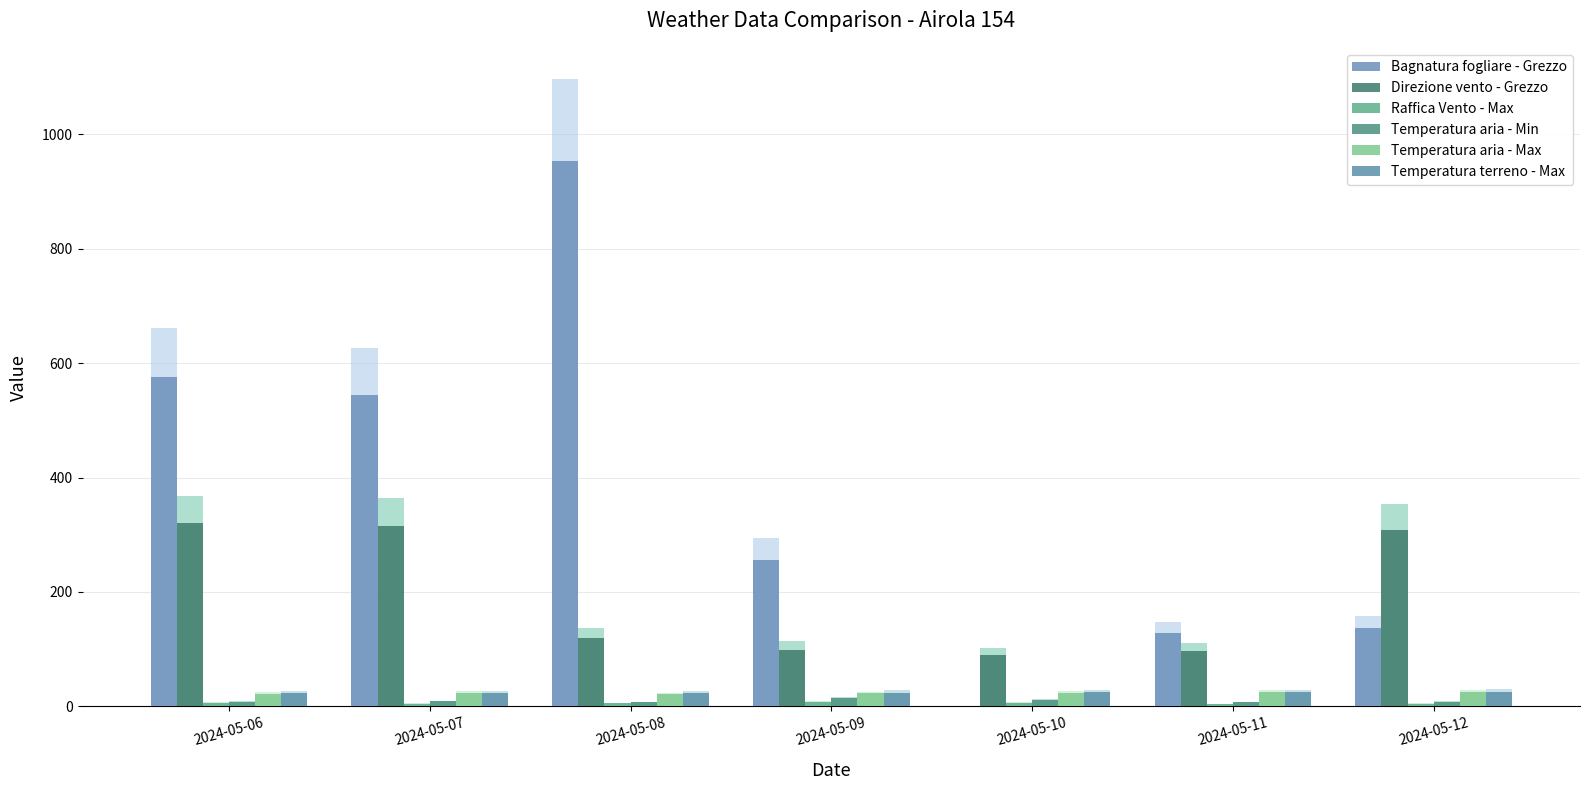

Is the value of Temperatura terreno - Max at 2024-05-11 greater than the value of Raffica Vento - Max at 2024-05-06?

Yes